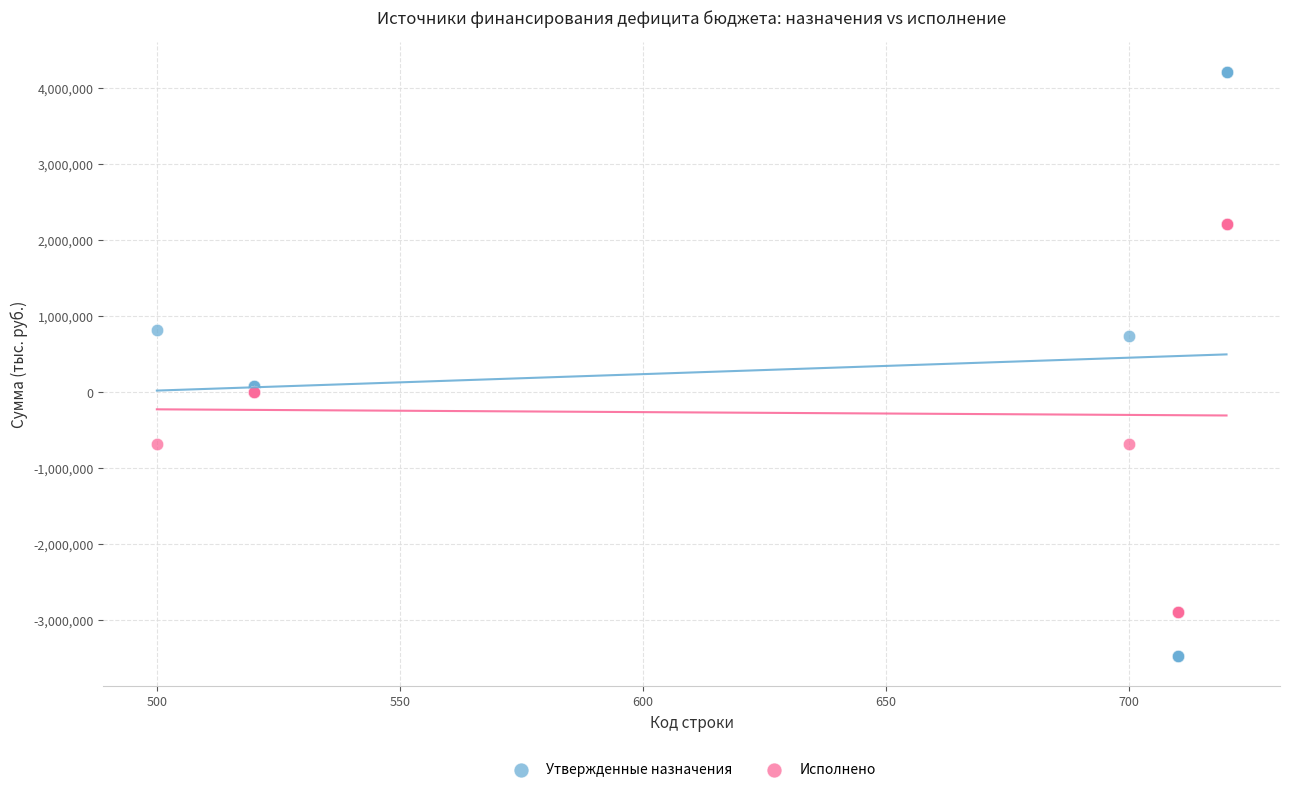

Which series contains the highest Y value?

Утвержденные назначения